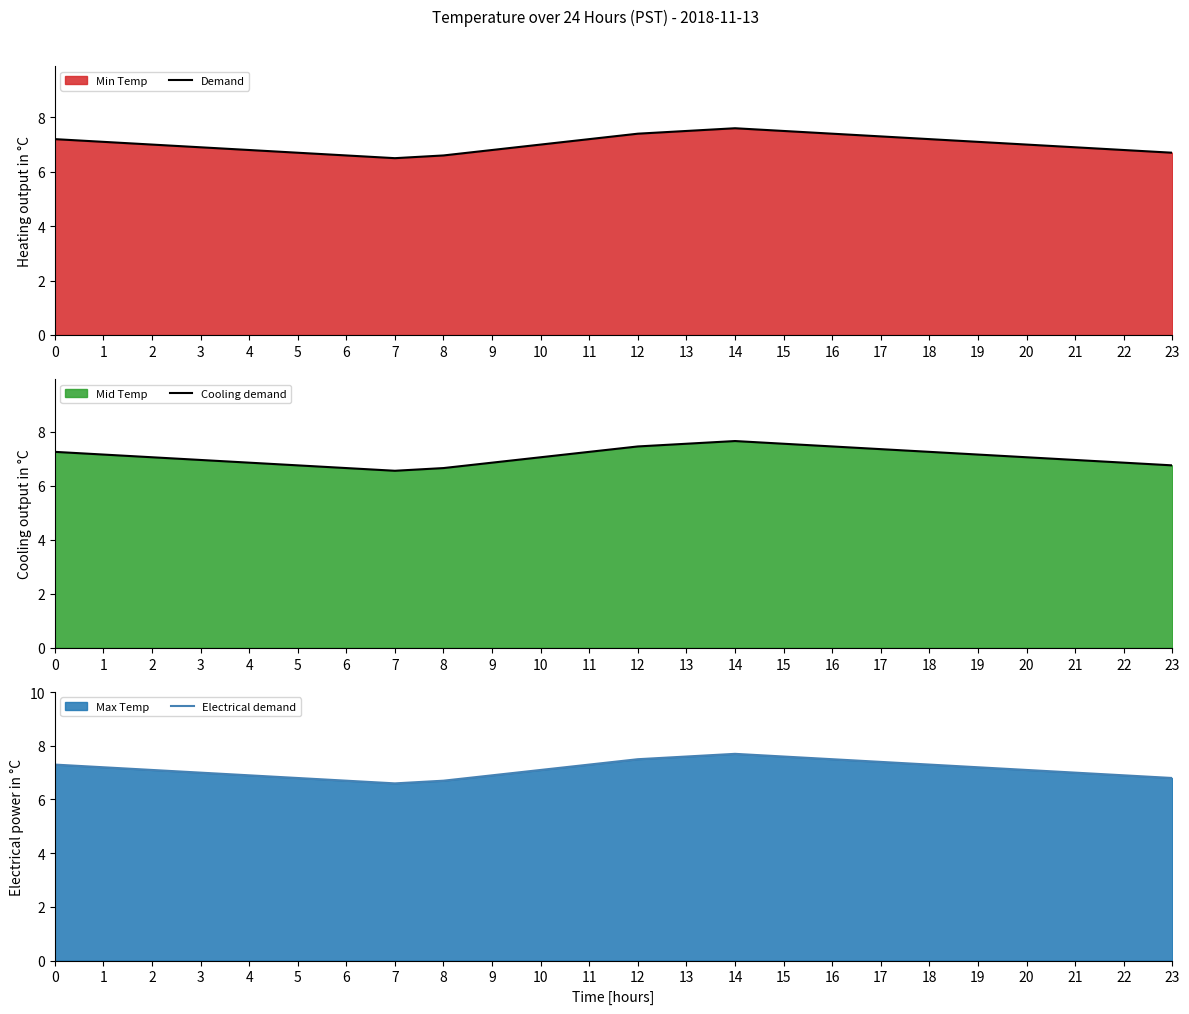

Between 14 and 19, which is larger?

14